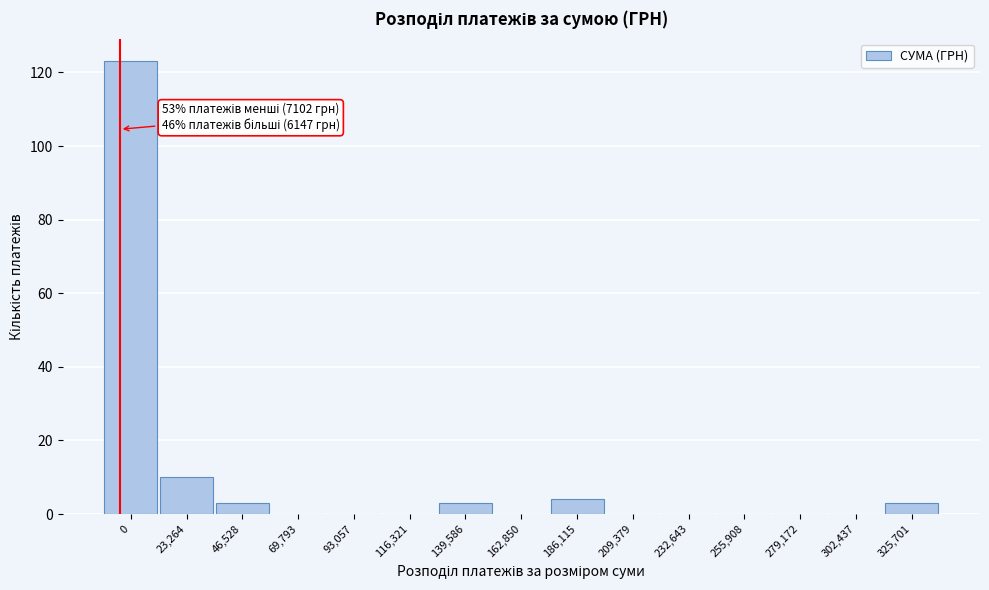

Reading left to right, transcribe all the data shown in this chart.

0=123	23,264=10	46,528=3	69,793=0	93,057=0	116,321=0	139,586=3	162,850=0	186,115=4	209,379=0	232,643=0	255,908=0	279,172=0	302,437=0	325,701=3